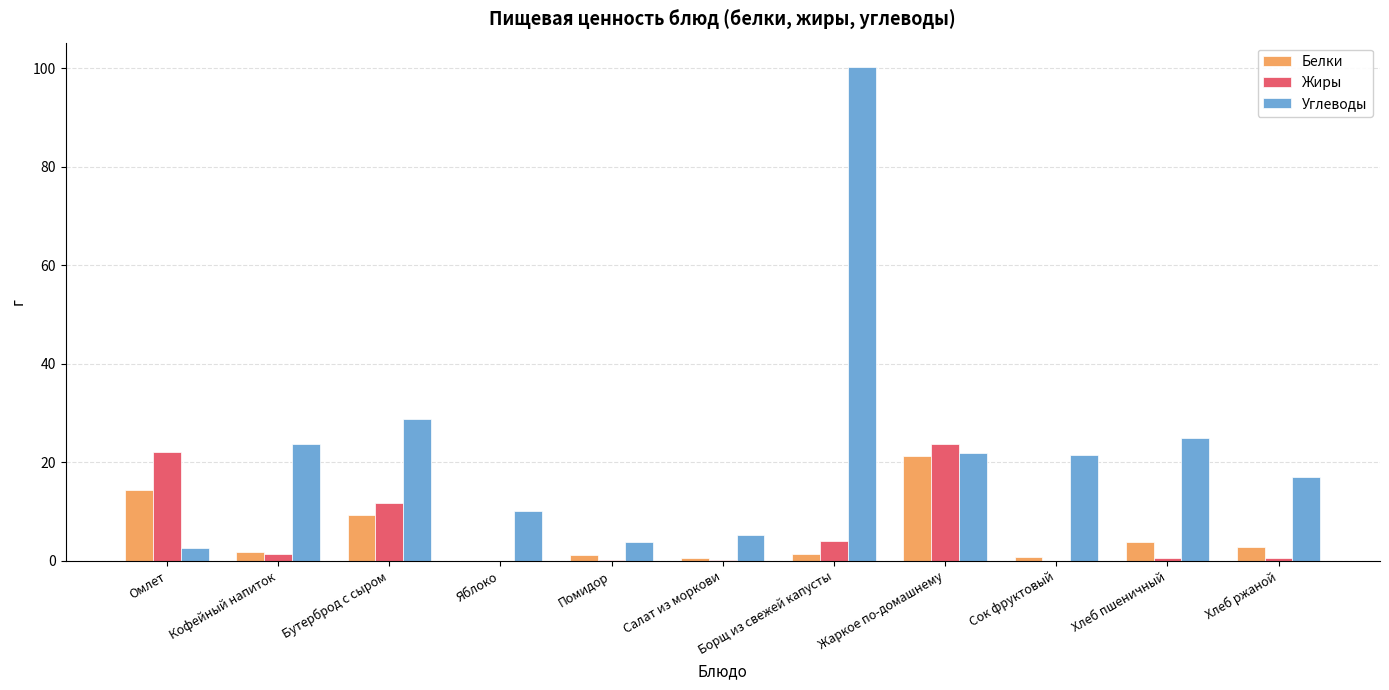

The value of Углеводы at Омлет is 2.6. True or false?

True